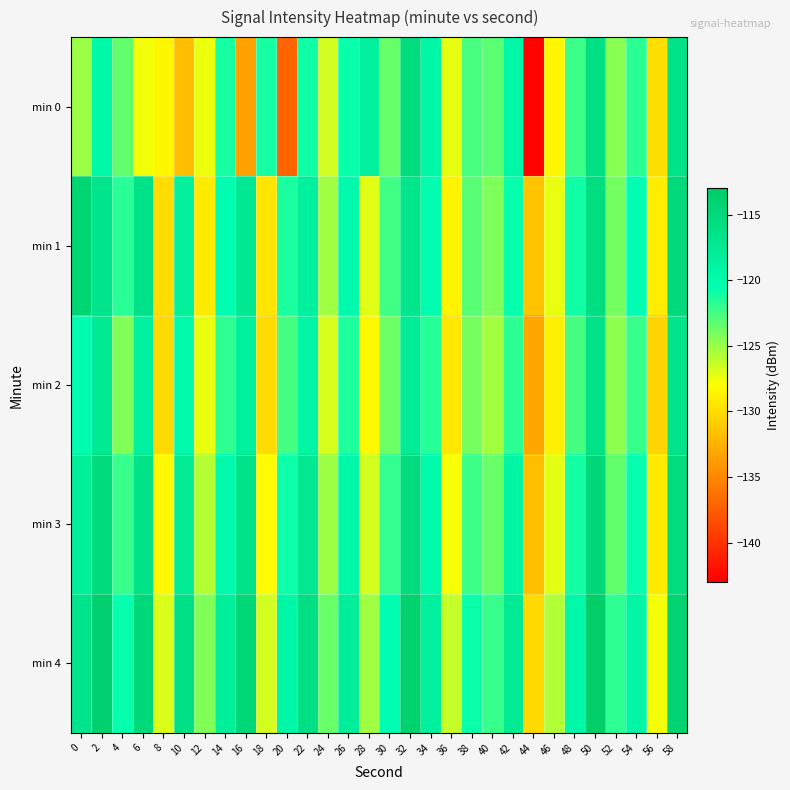

How many categories are shown in the chart?

30